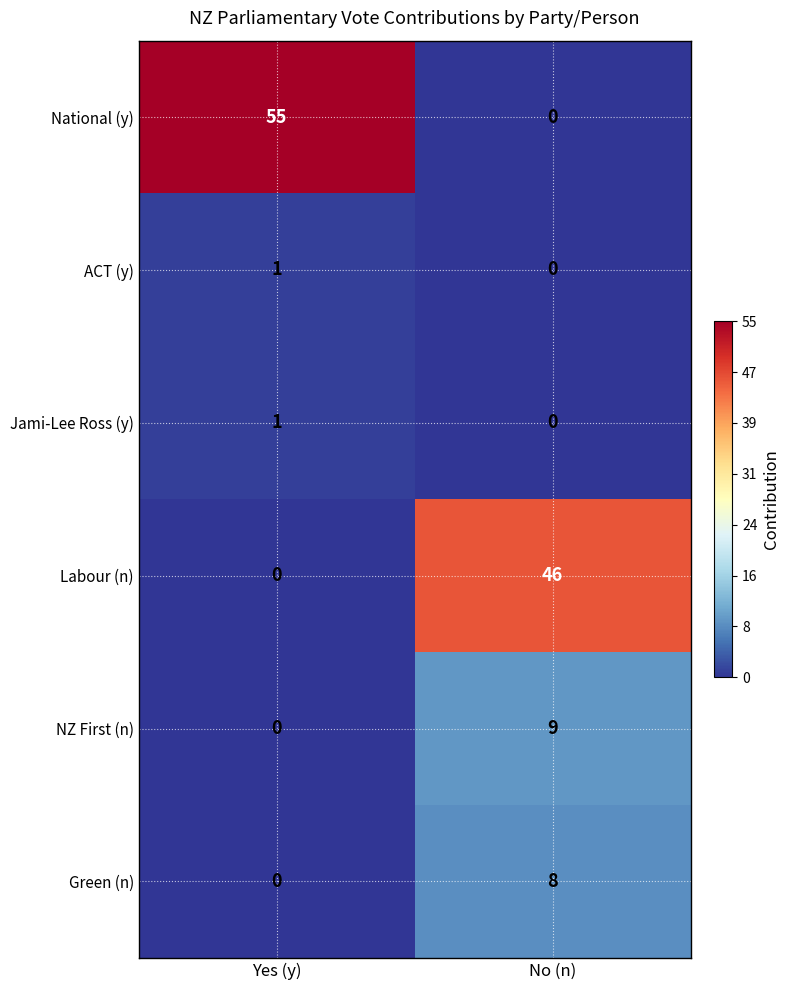

What is the difference between the highest and lowest values at Yes (y)?

55